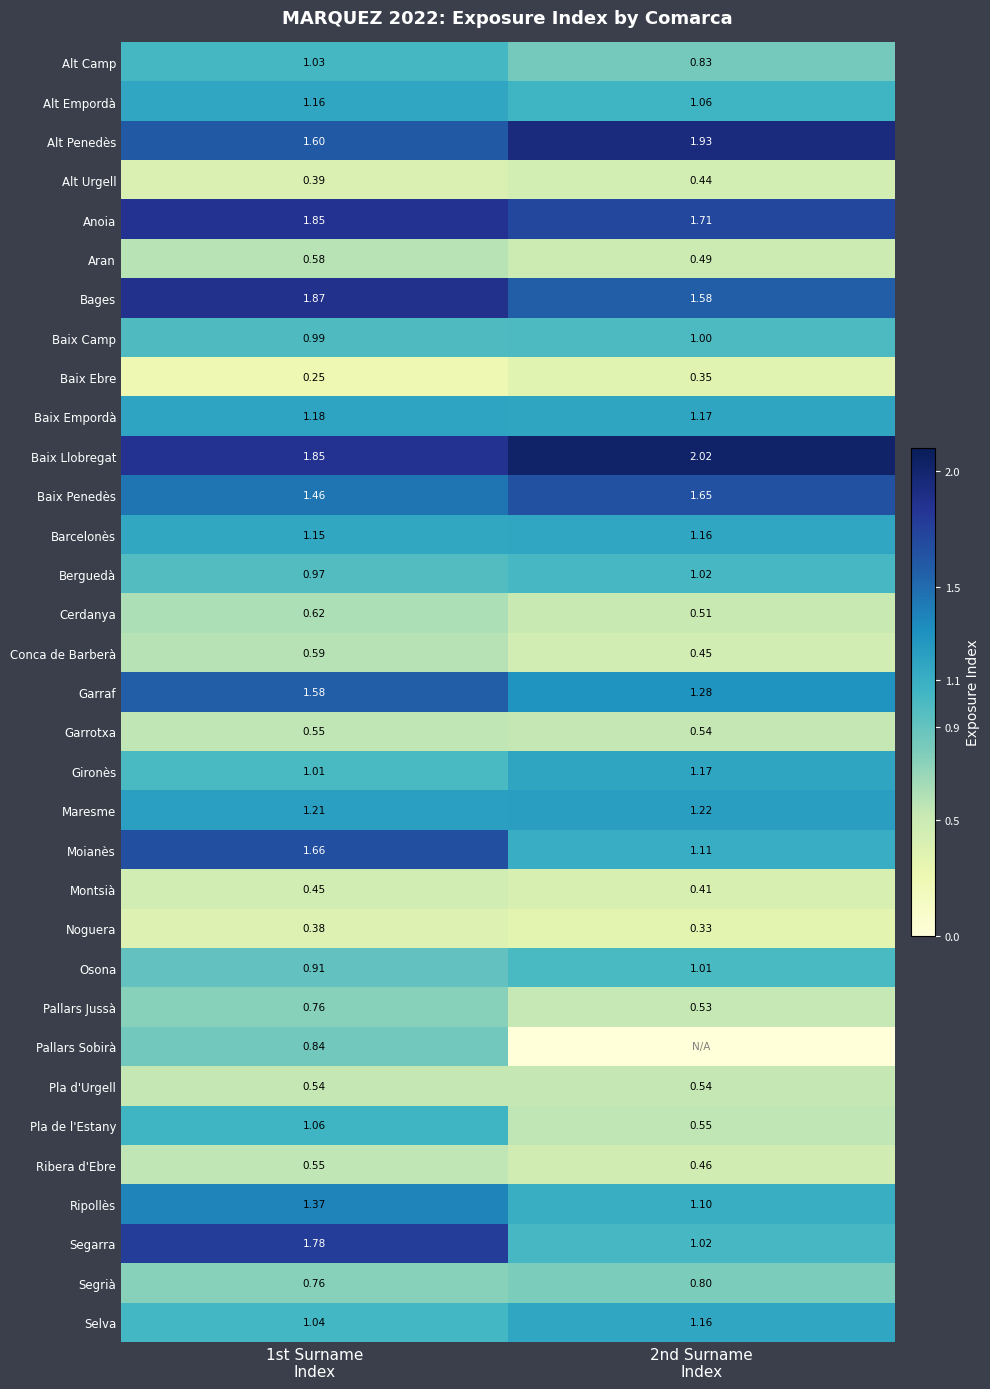

What is the sum of all Noguera values?

0.7